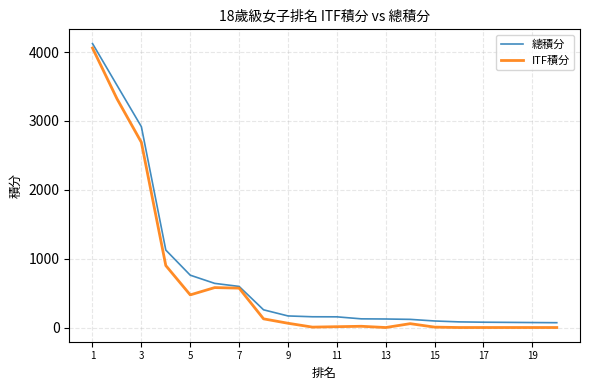

What is the highest value of the ITF積分 series?

4060.0